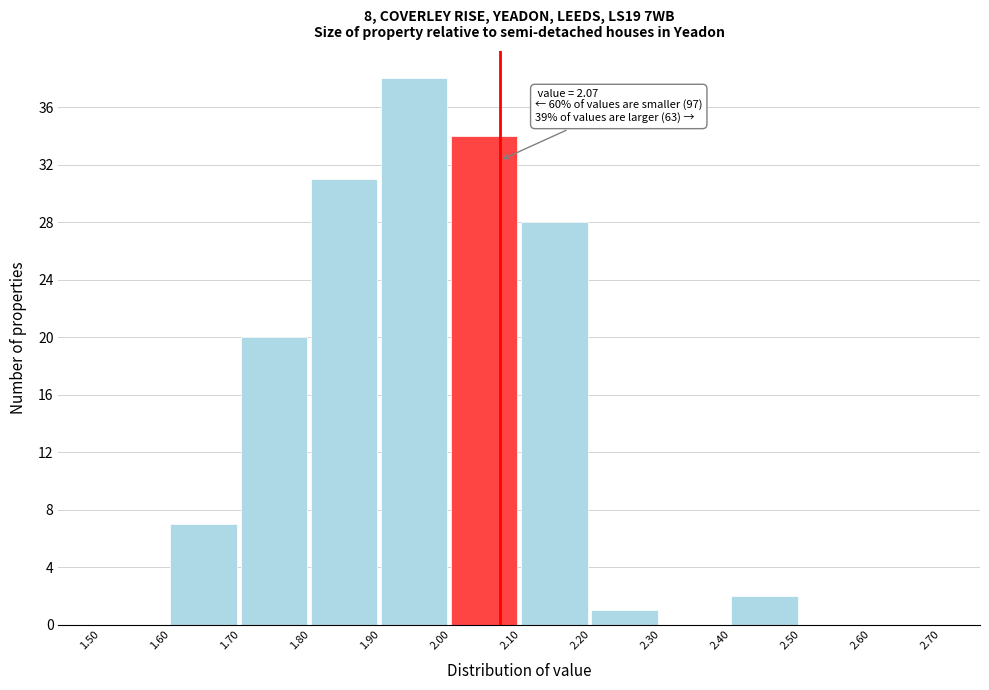

Over which range of the x-axis is the bar tallest?

1.90 to 2.00